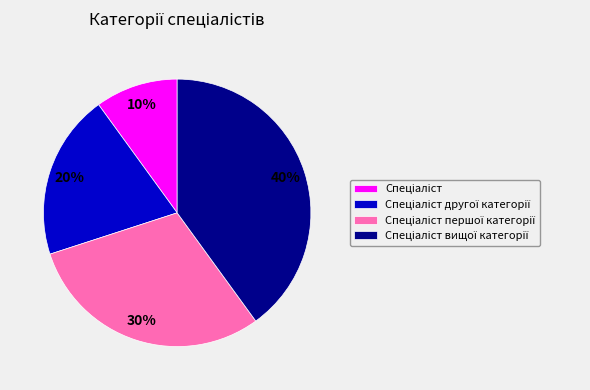

To the nearest percent, what is the average slice percentage?

25%